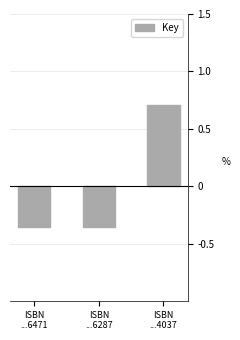

Does the chart contain stacked bars?

No